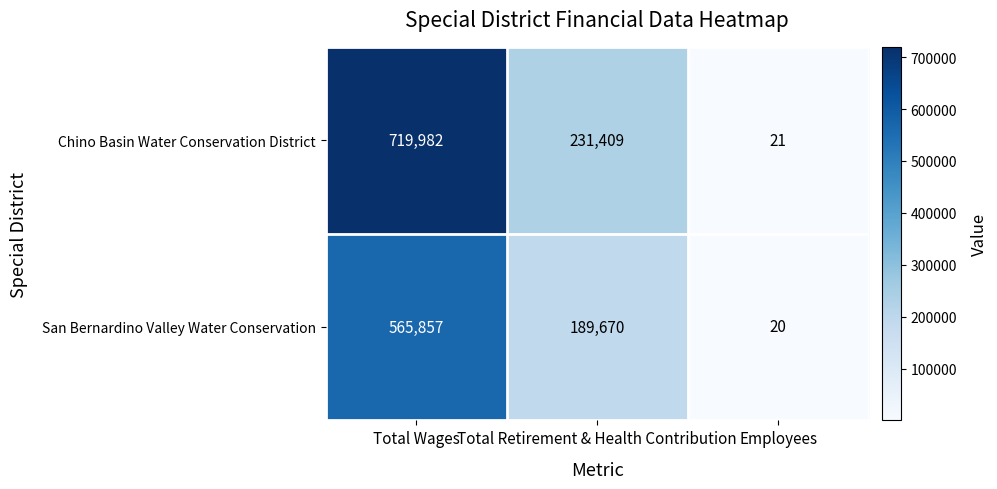

Which series changed the most between Total Wages and Total Retirement & Health Contribution?

Chino Basin Water Conservation District